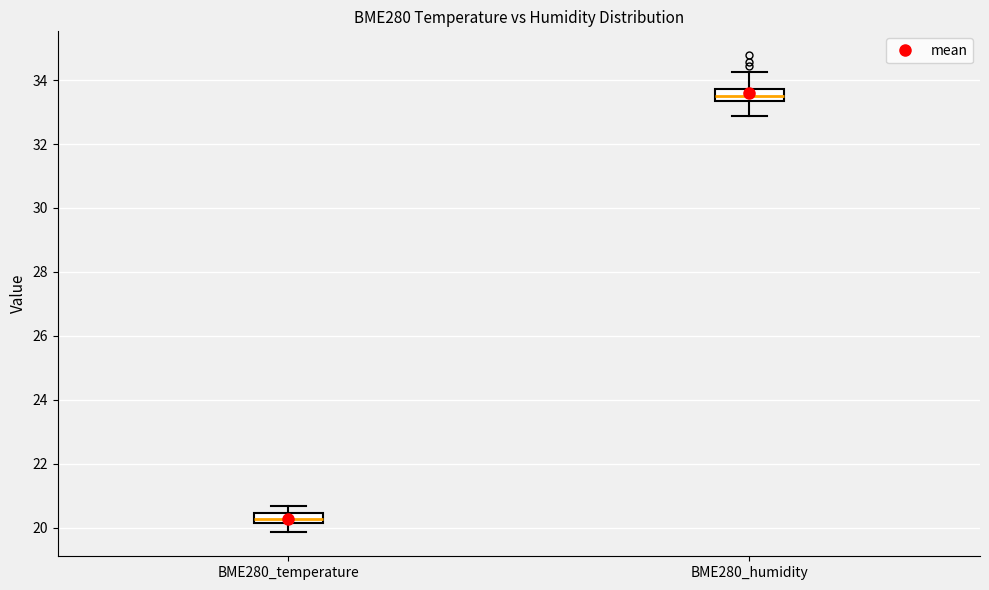

Reading left to right, transcribe this box plot: for each box, give where its median line is, the range the box spans, and where its two whiskers end, as read against the y-axis. The values are not printed on the chart, so give them approximately, as read against the axis.

BME280_temperature: median 20.2 (inside the box), box 20.2 to 20.4, whiskers 19.8 to 20.6
BME280_humidity: median 33.6, box 33.4 to 33.8, whiskers 32.8 to 34.2